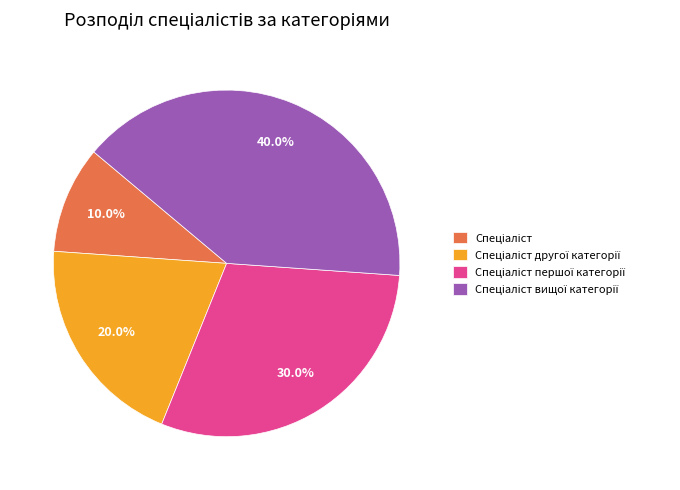

Is there a majority slice in this chart?

No